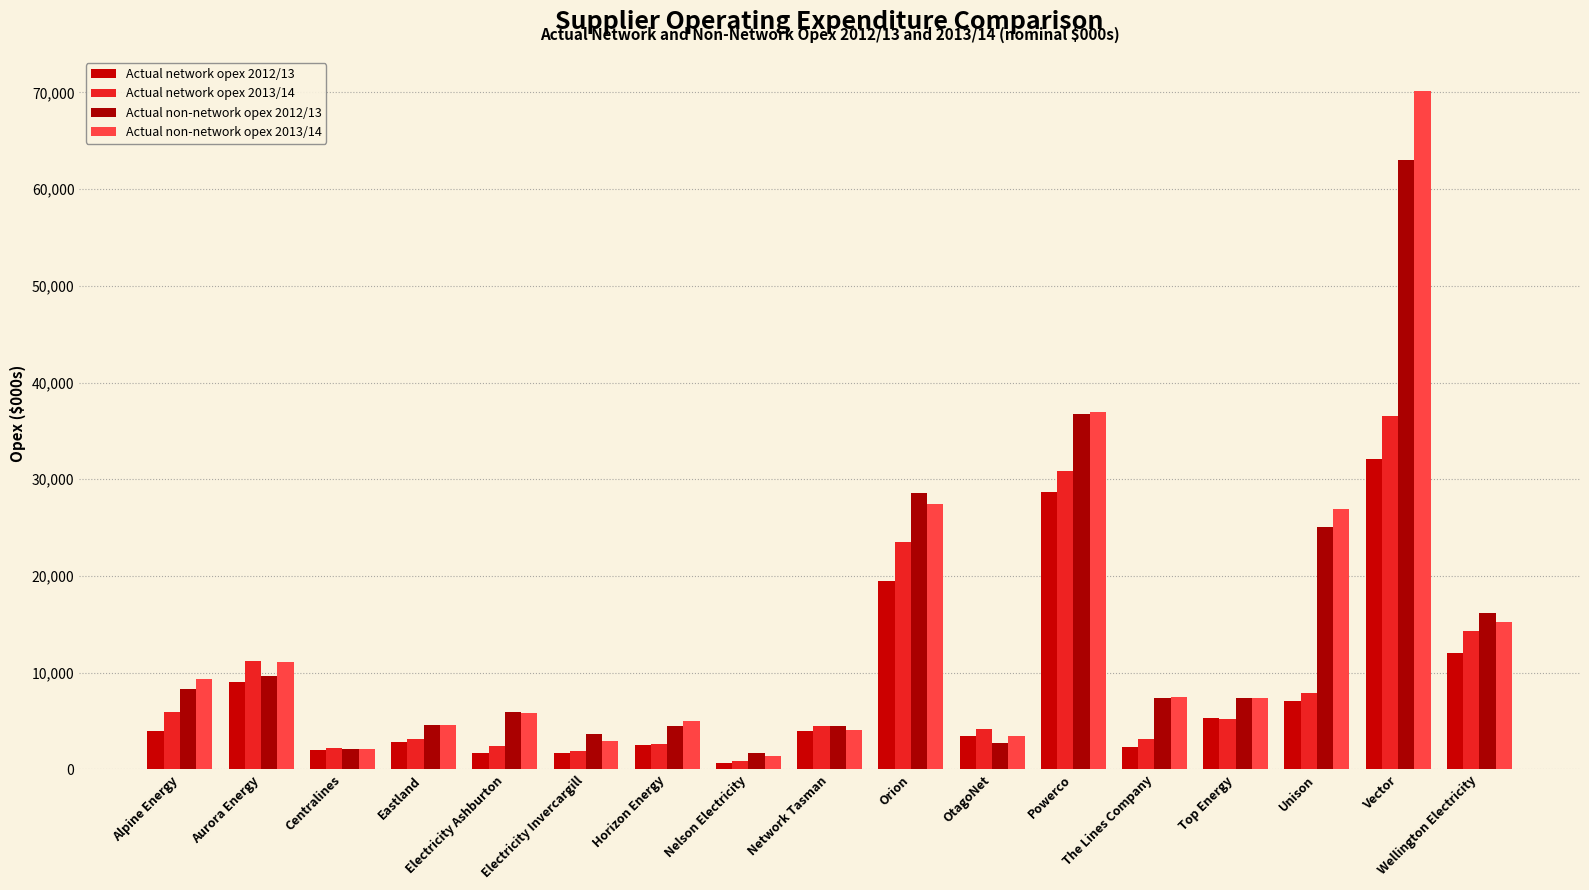

Rank the series by their maximum value, from highest to lowest.

Actual non-network opex 2013/14, Actual non-network opex 2012/13, Actual network opex 2013/14, Actual network opex 2012/13